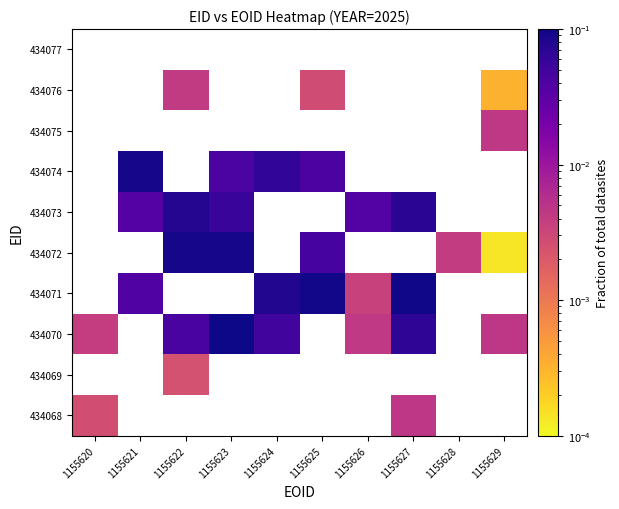

At which category does the chart reach its minimum across all series?

1155629